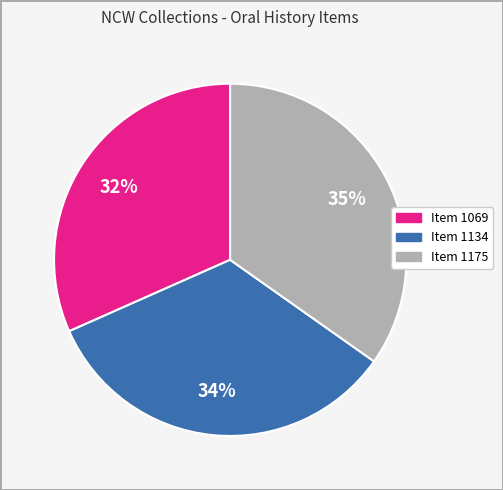

Is there a majority slice in this chart?

No